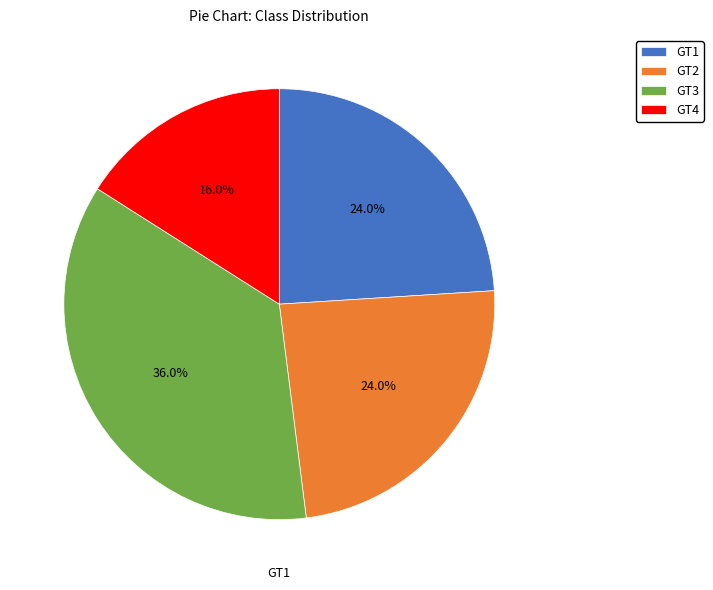

What percentage is the GT2 slice, to the nearest percent?

24%